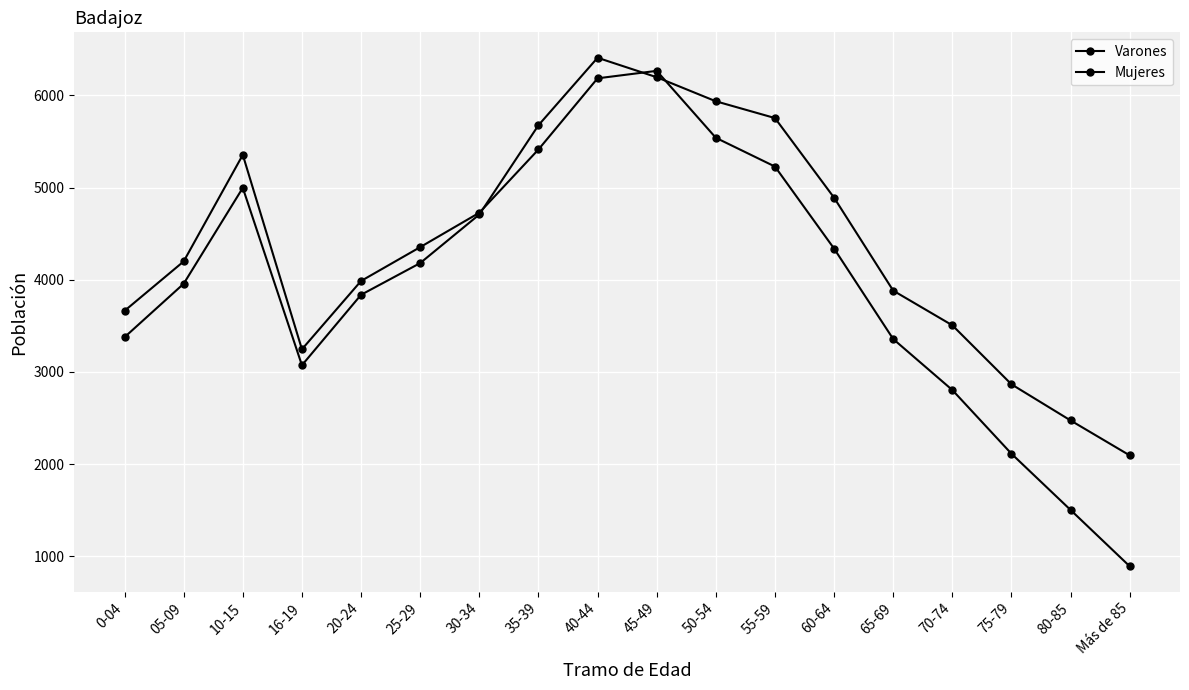

What is the value of the Mujeres point at the 17th from the left?

2474